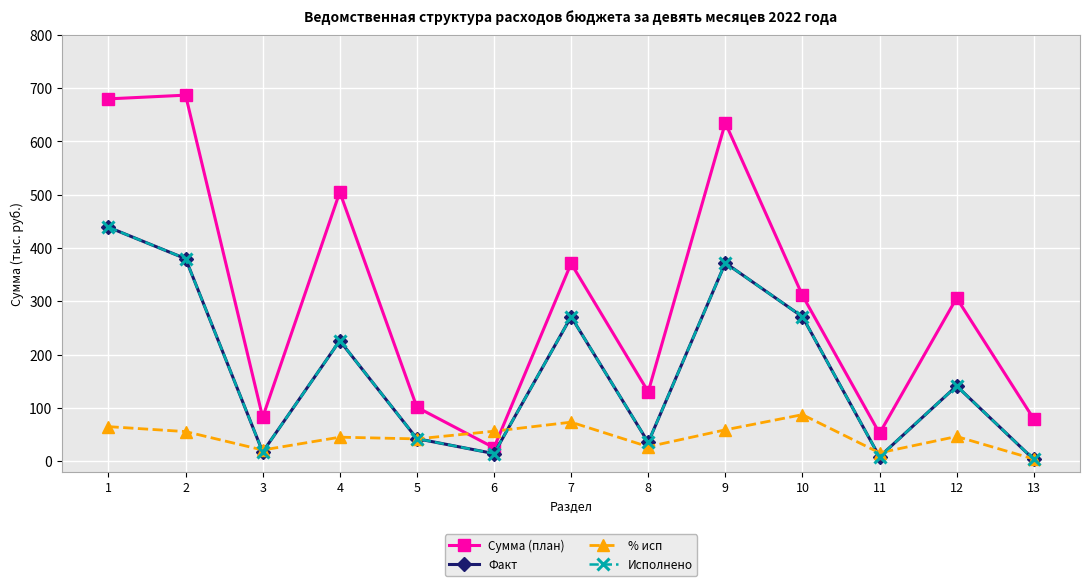

Does the chart have visible grid lines?

Yes